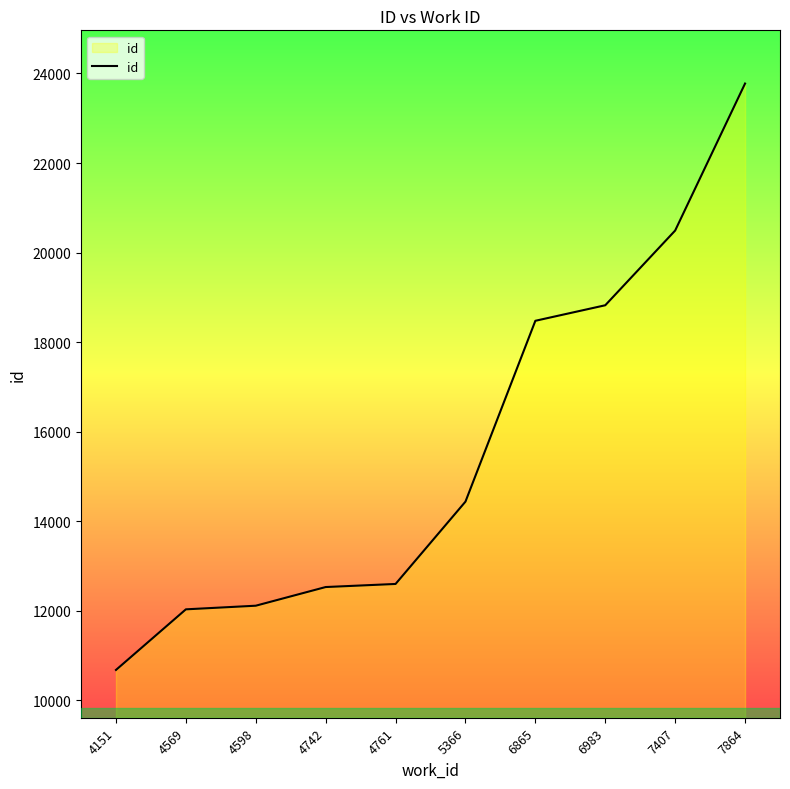

Is it true that the value at 4742 is 12527?

True